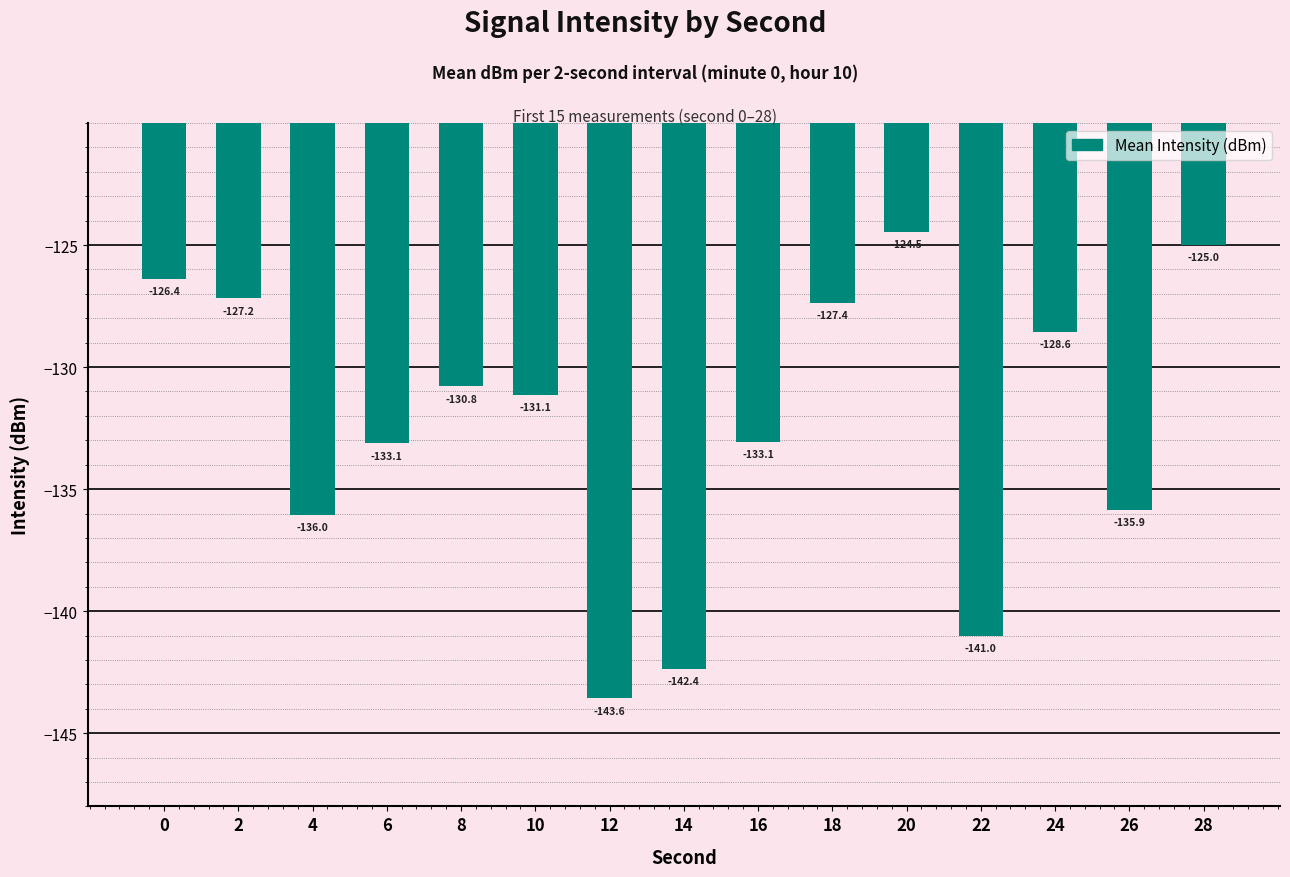

Reading left to right, extract all data points from this chart.

0=-126.4	2=-127.2	4=-136.0	6=-133.1	8=-130.8	10=-131.1	12=-143.6	14=-142.4	16=-133.1	18=-127.4	20=-124.5	22=-141.0	24=-128.6	26=-135.9	28=-125.0